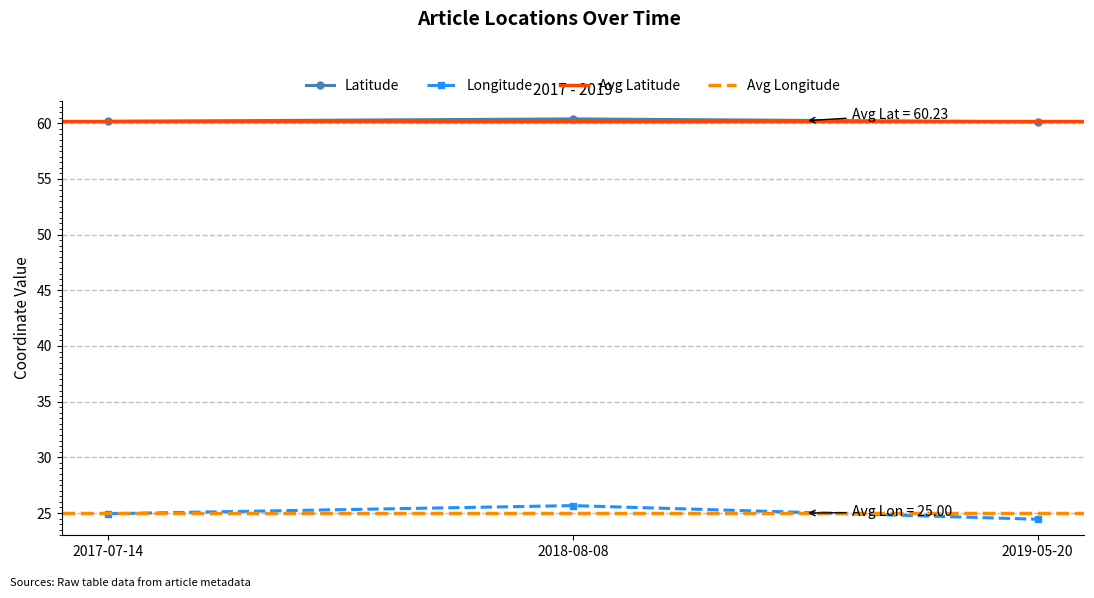

Which category has the highest value across all series?

2018-08-08